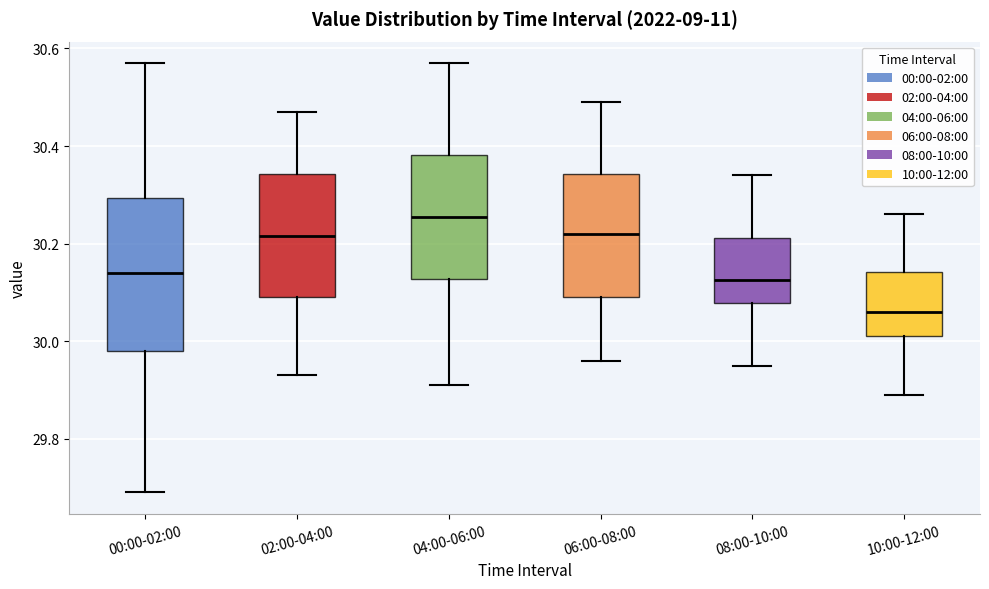

Comparing the boxes themselves (not the whiskers), which one is the tallest?

00:00-02:00